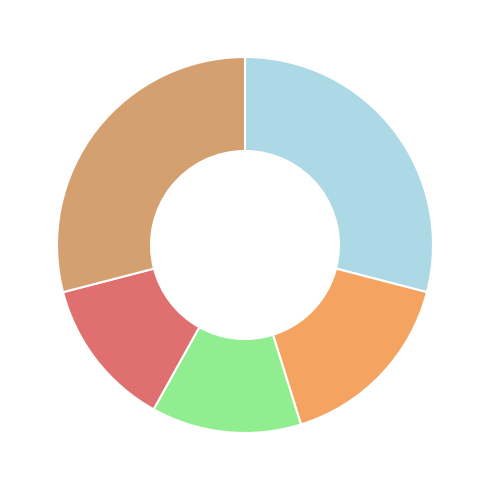

Count the number of slices in the pie.

5